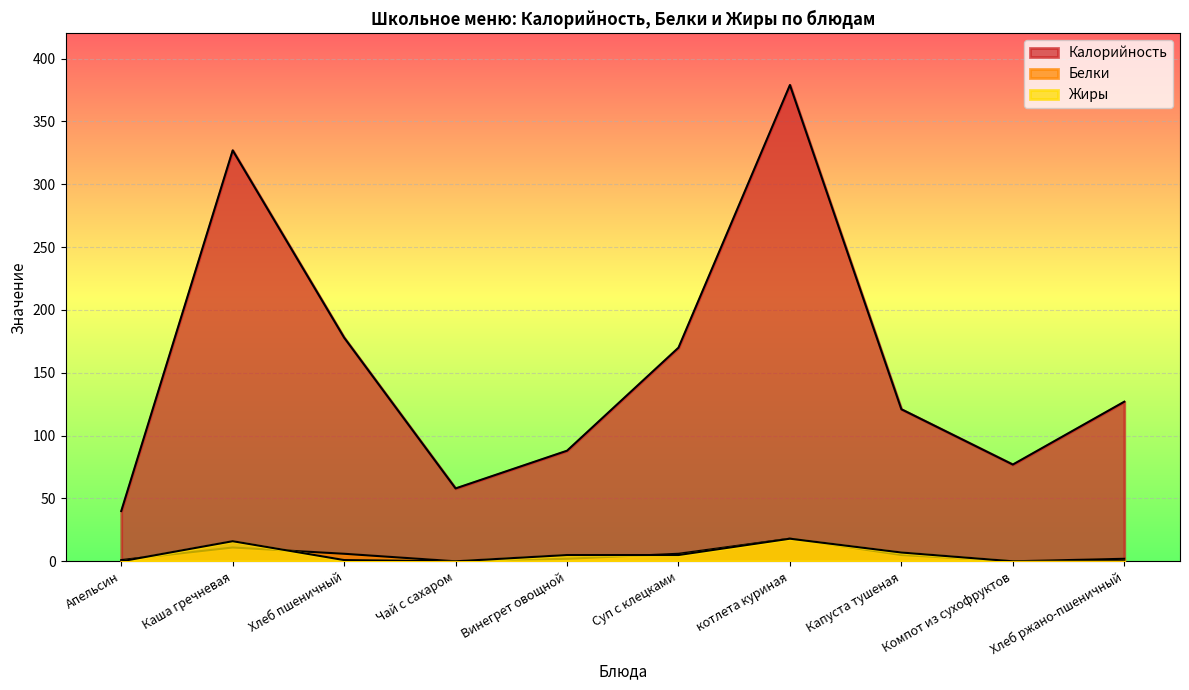

In Жиры, how many points are lower than both neighbors (excluding endpoints)?

1